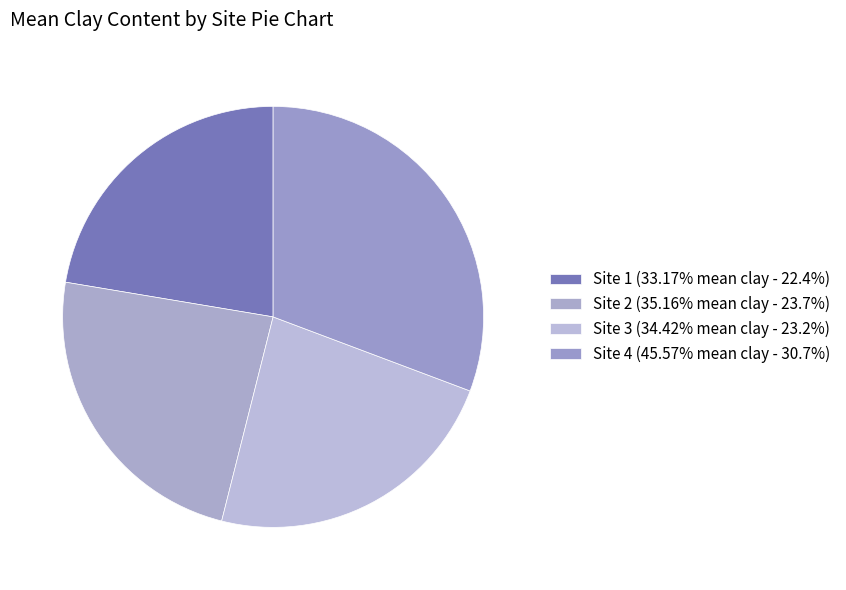

How many slices are in this pie chart?

4